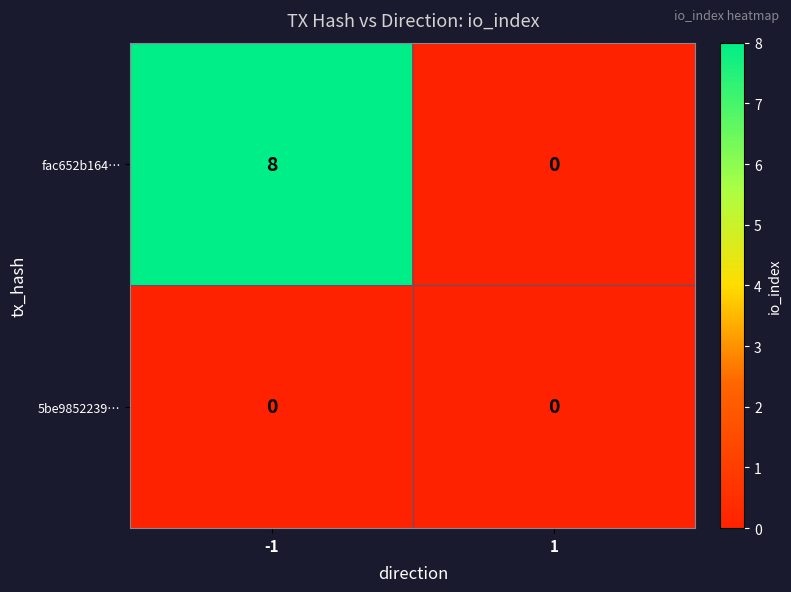

Rank the series by their maximum value, from lowest to highest.

5be9852239…, fac652b164…